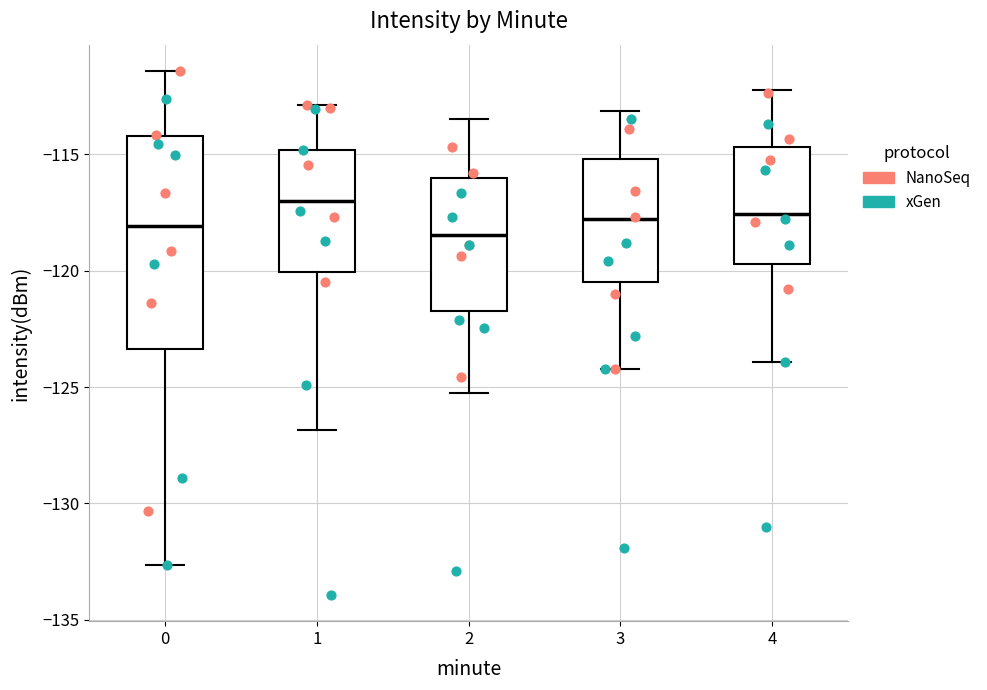

Reading left to right, transcribe this box plot: for each box, give where its median line is, the range the box spans, and where its two whiskers end, as read against the y-axis. The values are not printed on the chart, so give them approximately, as read against the axis.

0: median -118.0, box -123.5 to -114.0, whiskers -132.5 to -111.5
1: median -117.0, box -120.0 to -115.0, whiskers -127.0 to -113.0
2: median -118.5, box -121.5 to -116.0, whiskers -125.0 to -113.5
3: median -118.0, box -120.5 to -115.0, whiskers -124.0 to -113.0
4: median -117.5, box -119.5 to -114.5, whiskers -124.0 to -112.0